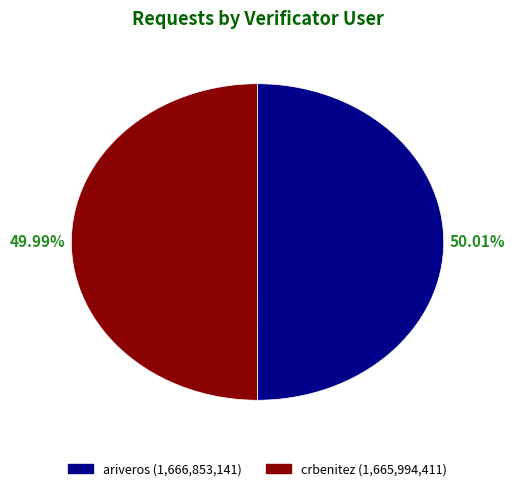

The crbenitez slice represents 50% of the pie. True or false?

True